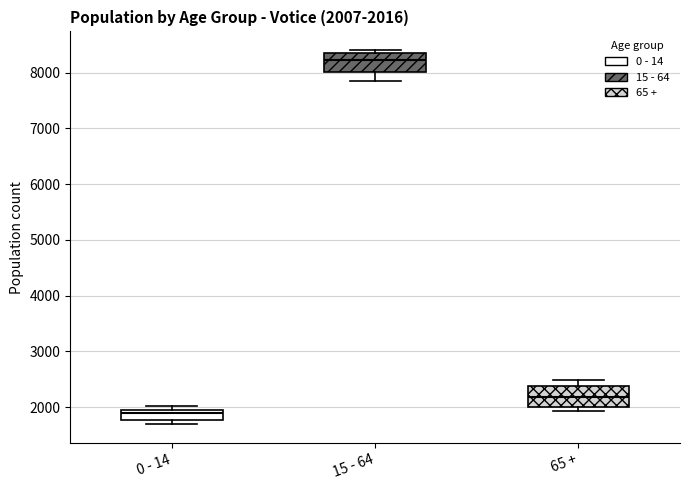

Which box has the highest median line?

15 - 64